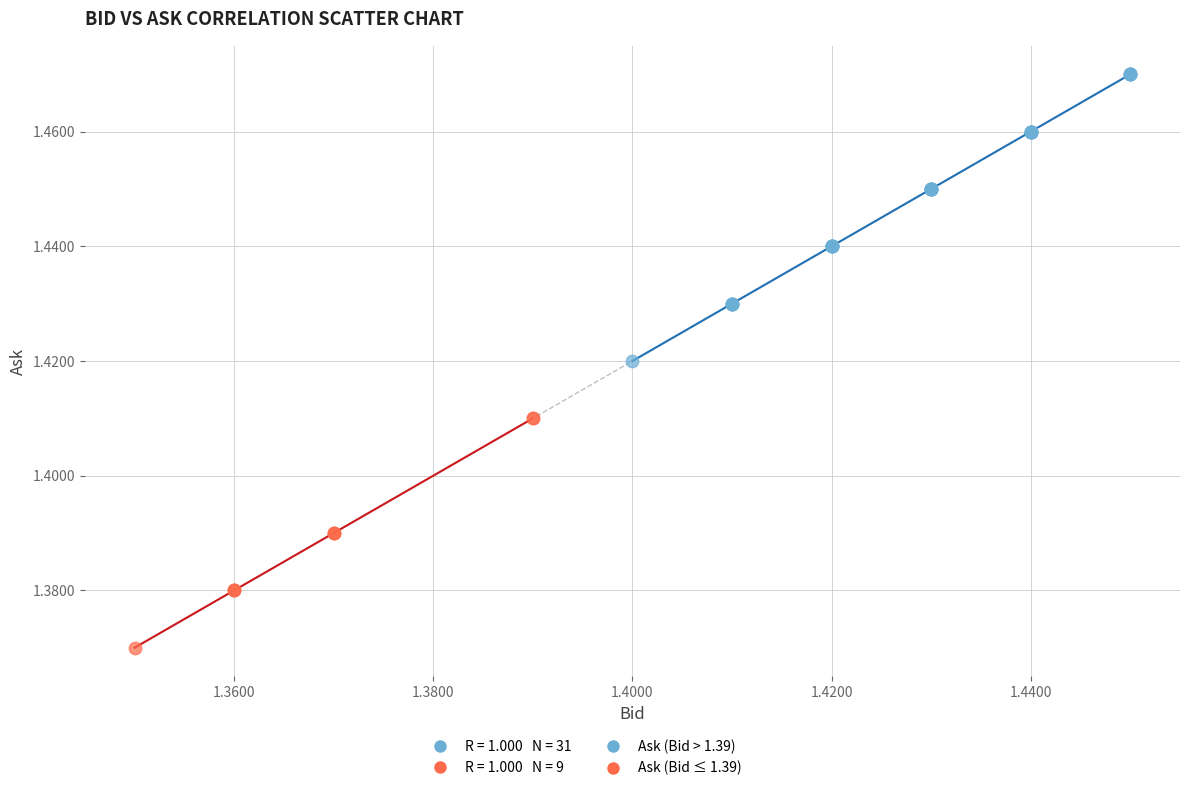

Which series has the widest spread of Y values?

Ask (Bid > 1.39)